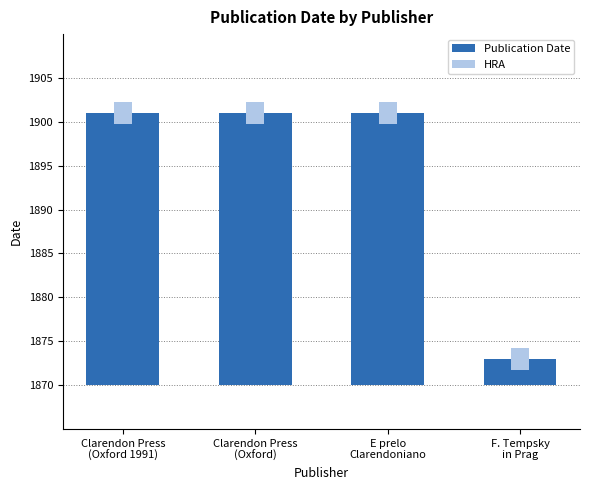

What is the label of the 3rd bar from the right?

Clarendon Press
(Oxford)